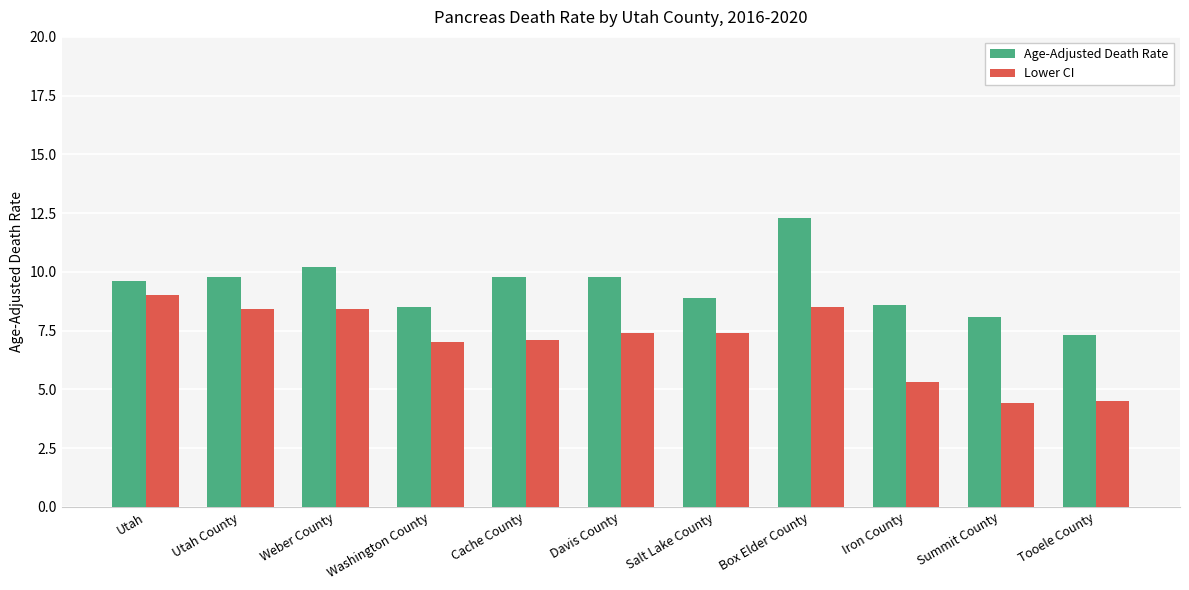

The Age-Adjusted Death Rate series shows 14.4 at Washington County. True or false?

False